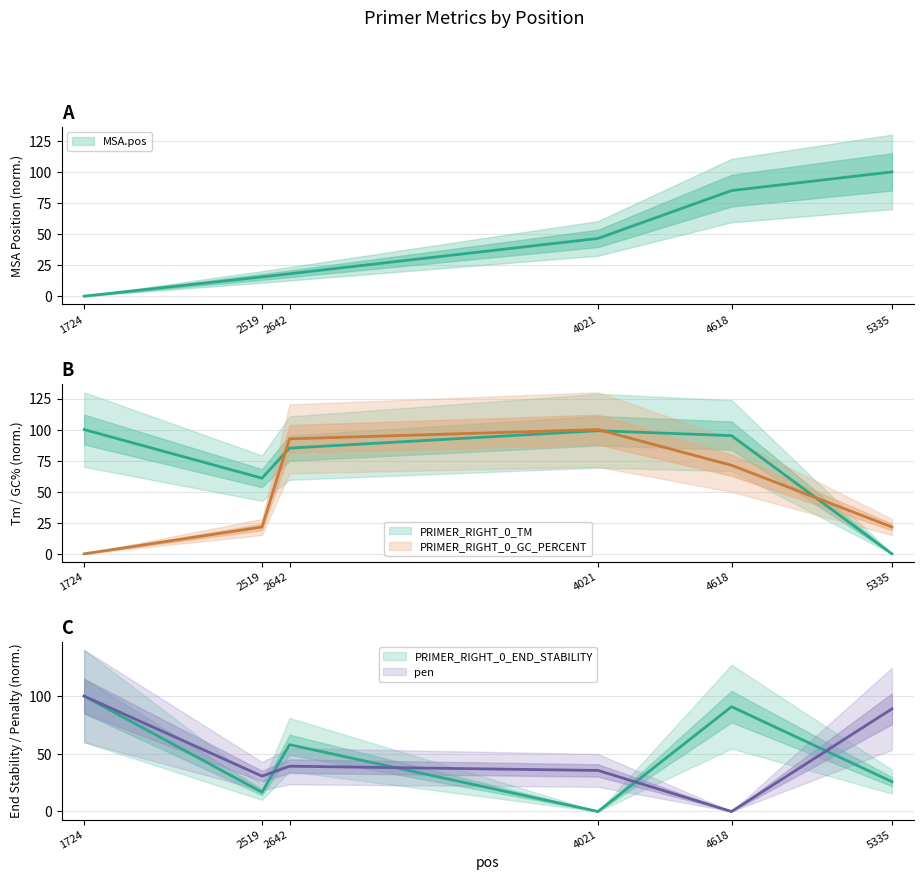

At how many categories does at least one series exceed 49?

6